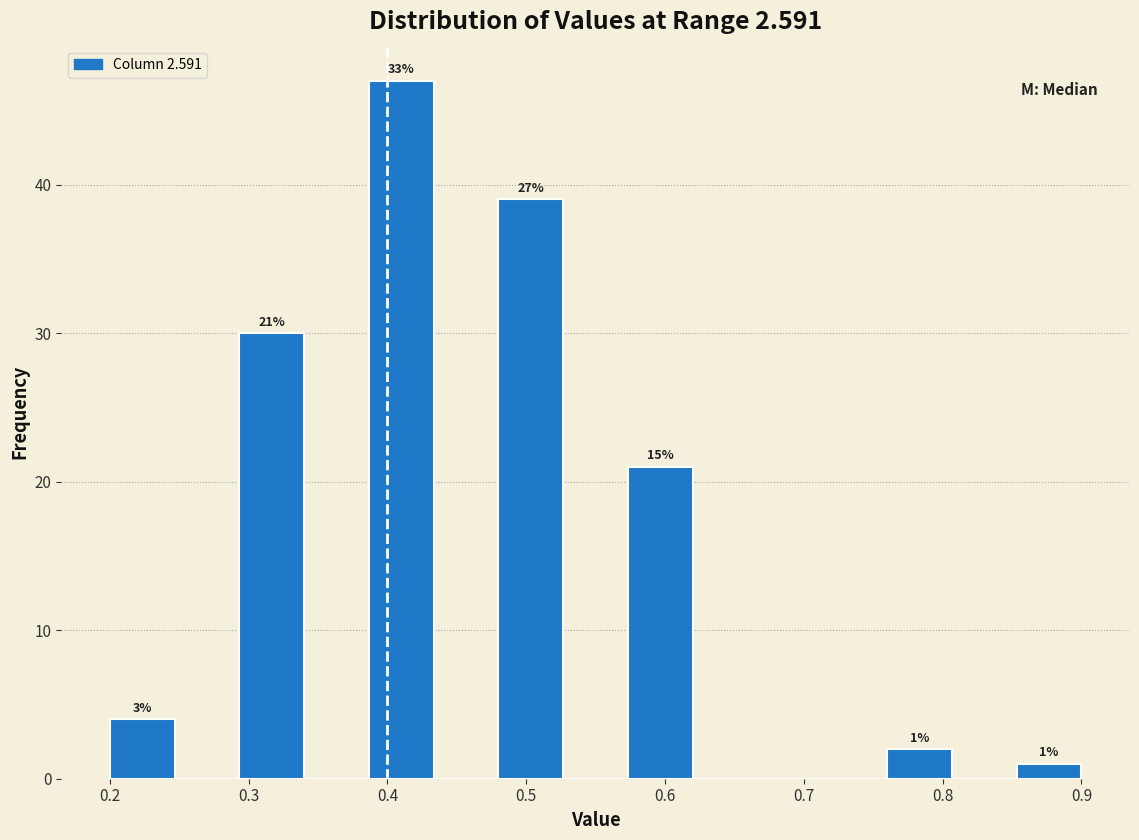

Over which range of the x-axis is the bar tallest?

0.39 to 0.43